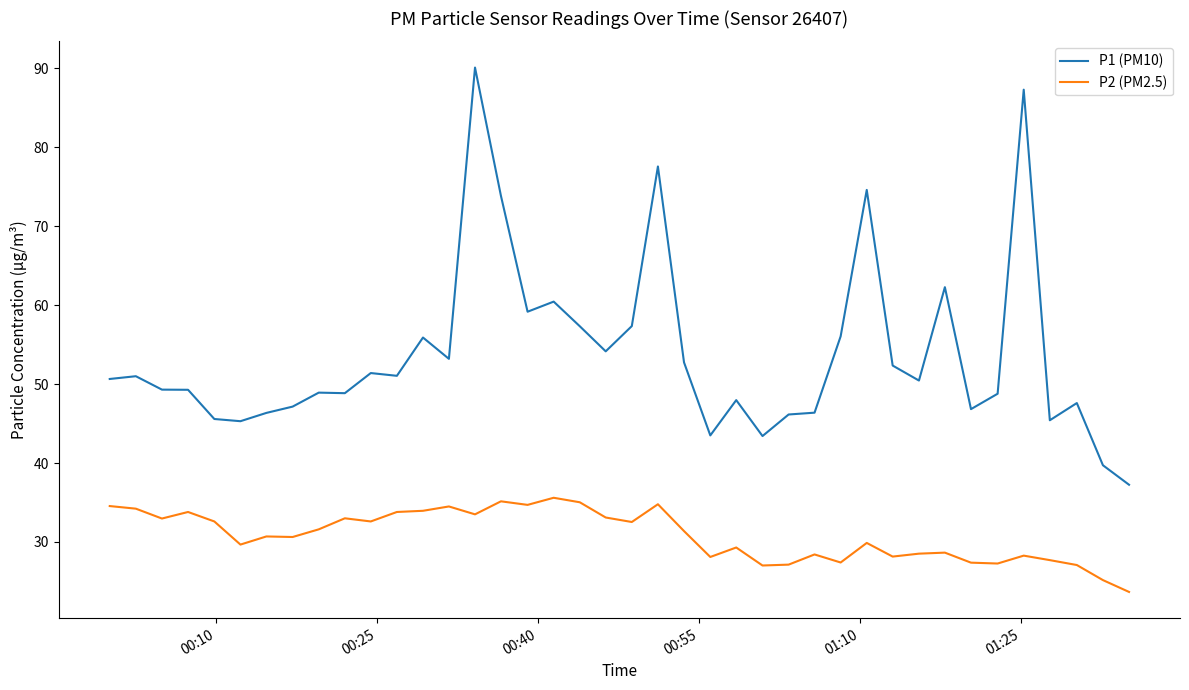

True or false: P2 (PM2.5) and P1 (PM10) intersect in this chart.

False